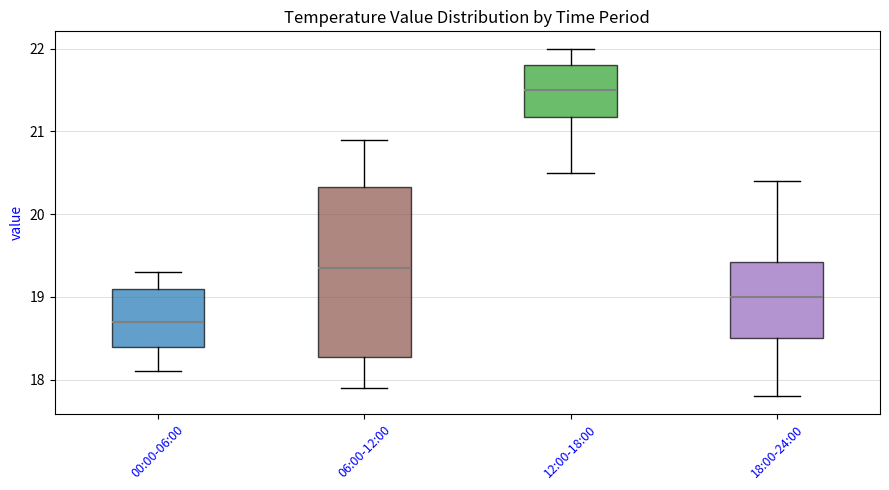

Comparing the boxes themselves (not the whiskers), which one is the tallest?

06:00-12:00